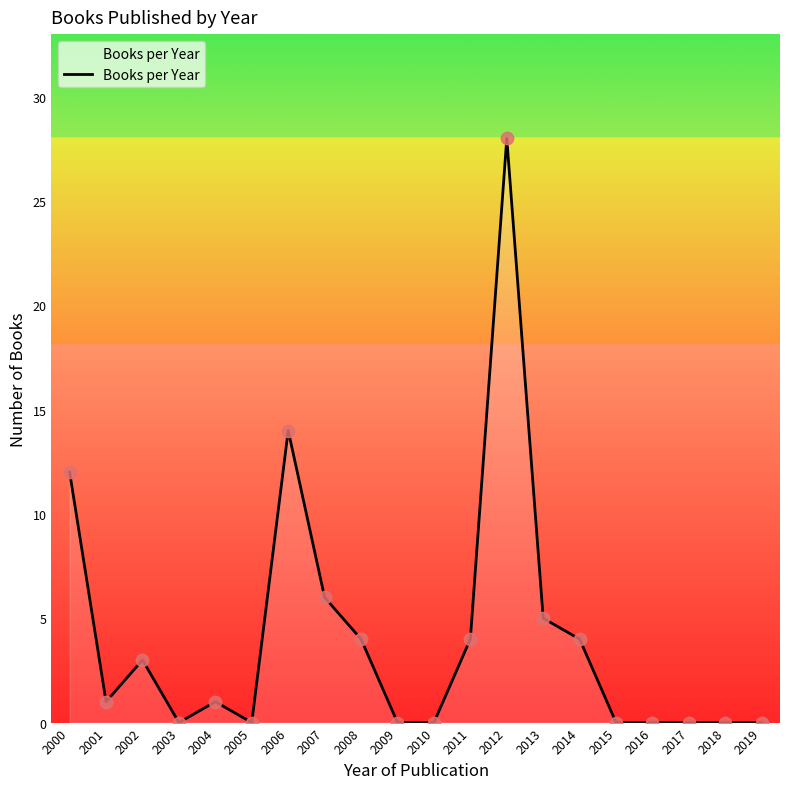

Which has a higher value, 2013 or 2002?

2013